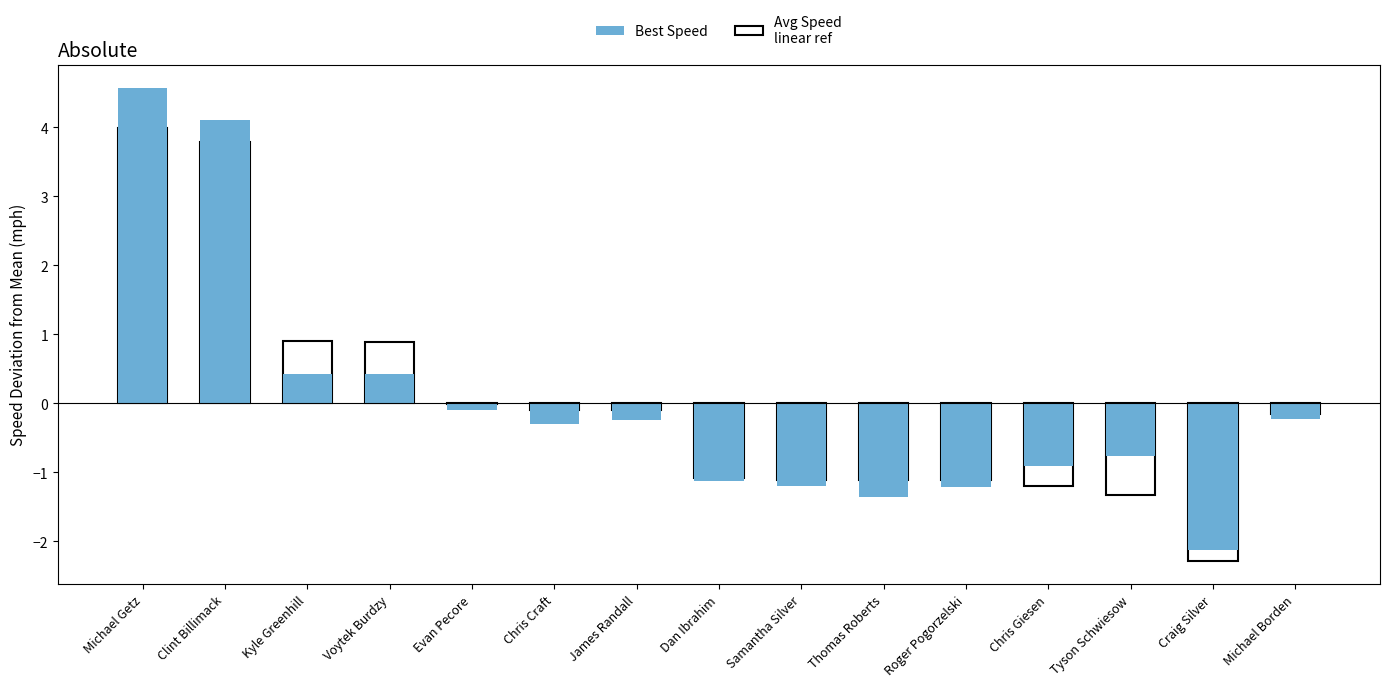

At which label does the data first exceed 0?

Michael Getz